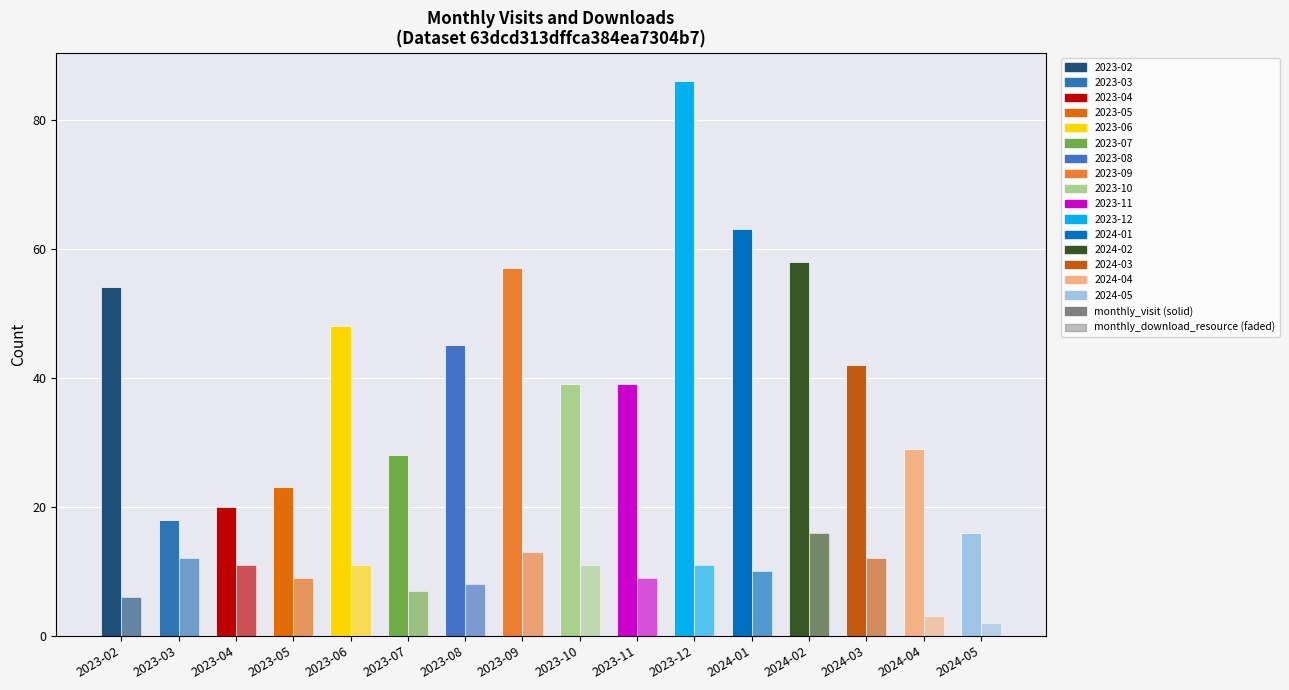

Between 2023-05 and 2023-07, which series saw the biggest shift?

monthly_visit